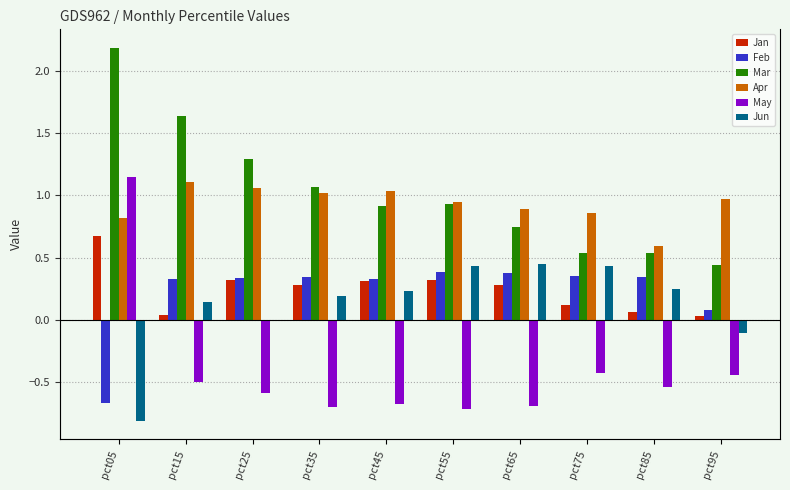

What is the average value of the Mar series?

1.0